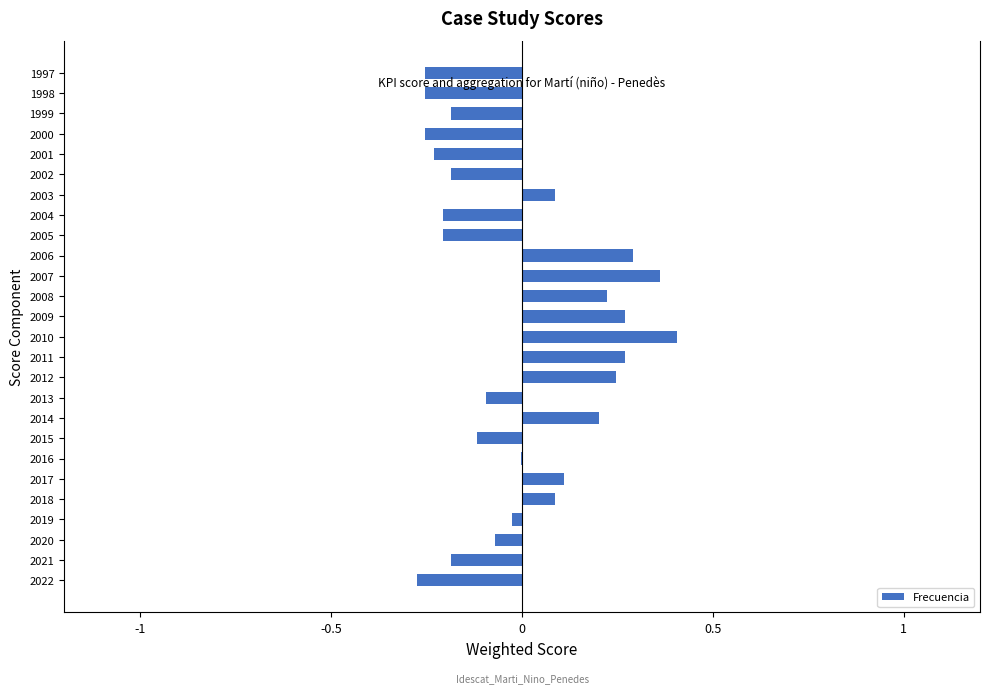

What is the sum of the values at 2011 and 2009?

0.5